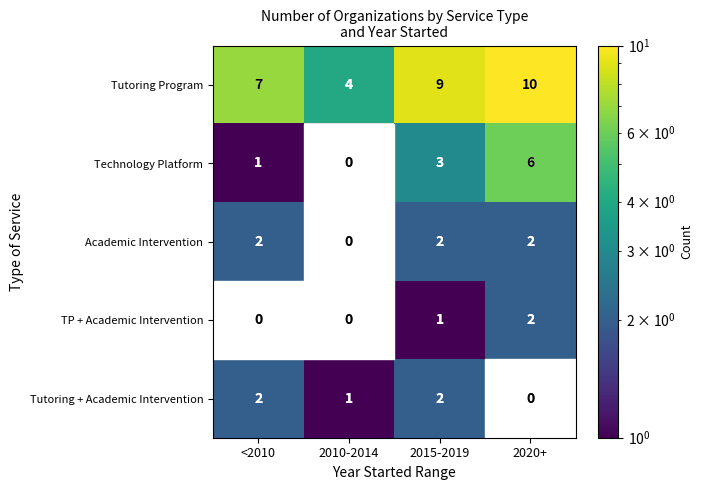

Is it true that Tutoring + Academic Intervention equals 1 at 2010-2014?

True